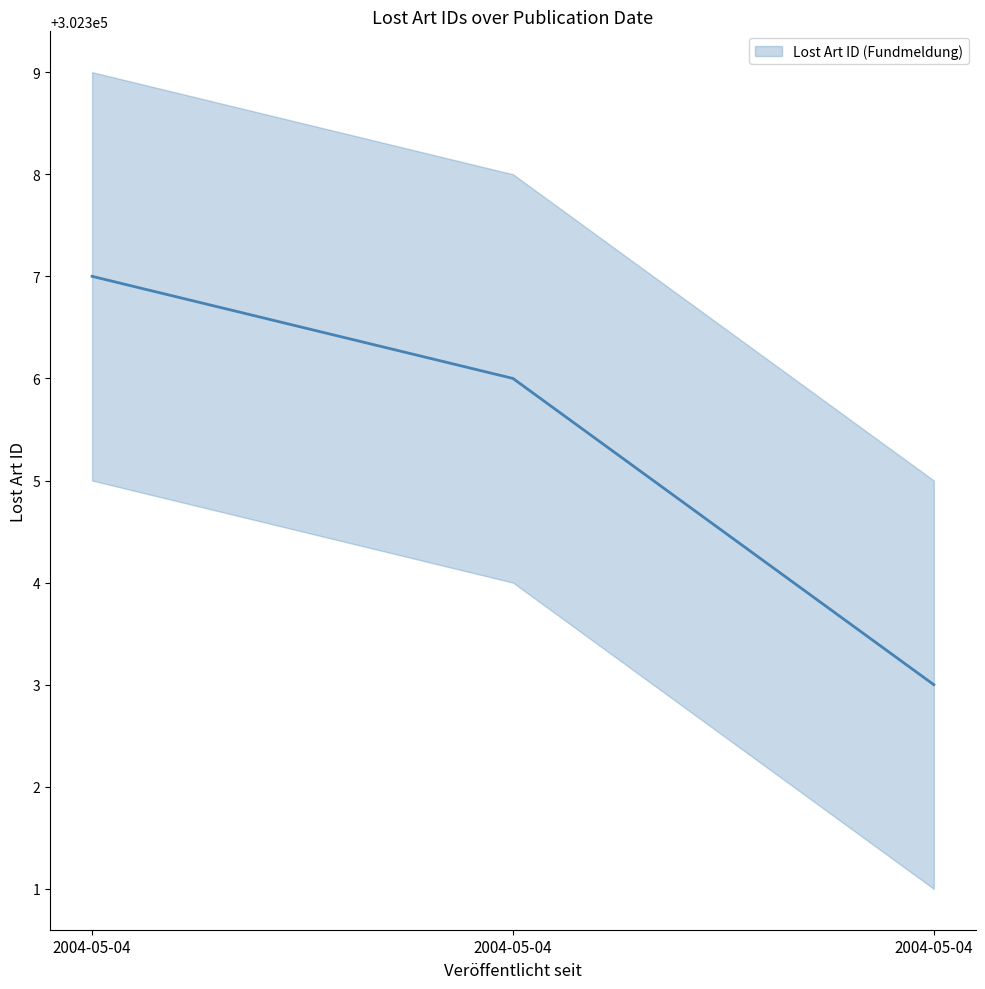

How many values are below 302306?

1